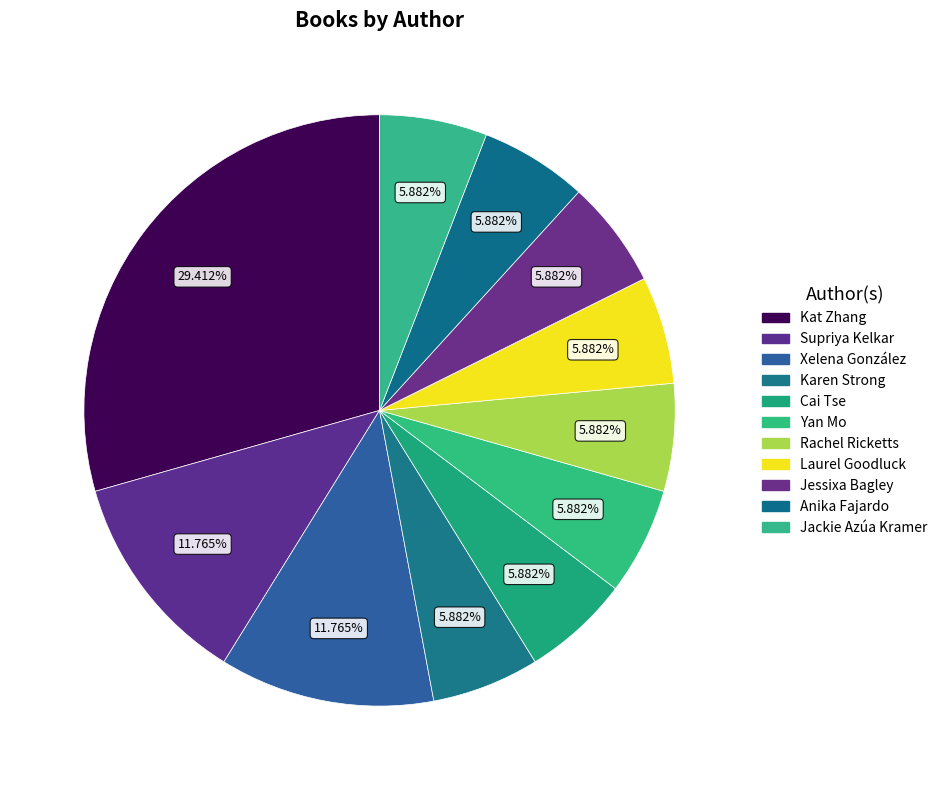

What portion of the pie excludes Yan Mo?

94.1%